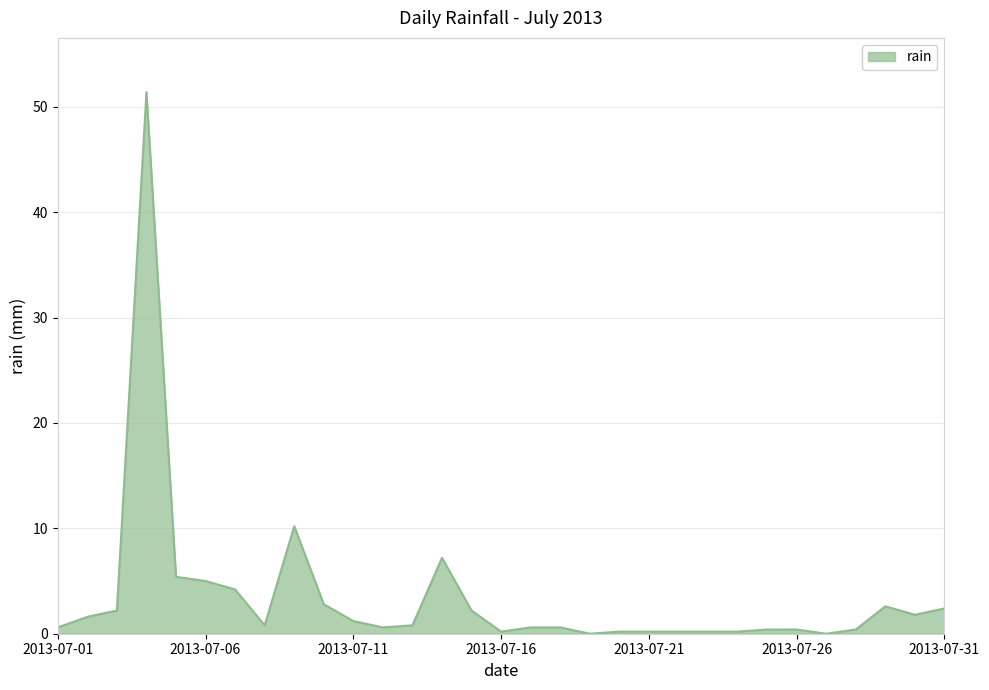

What is the difference between the maximum and minimum values?

51.4